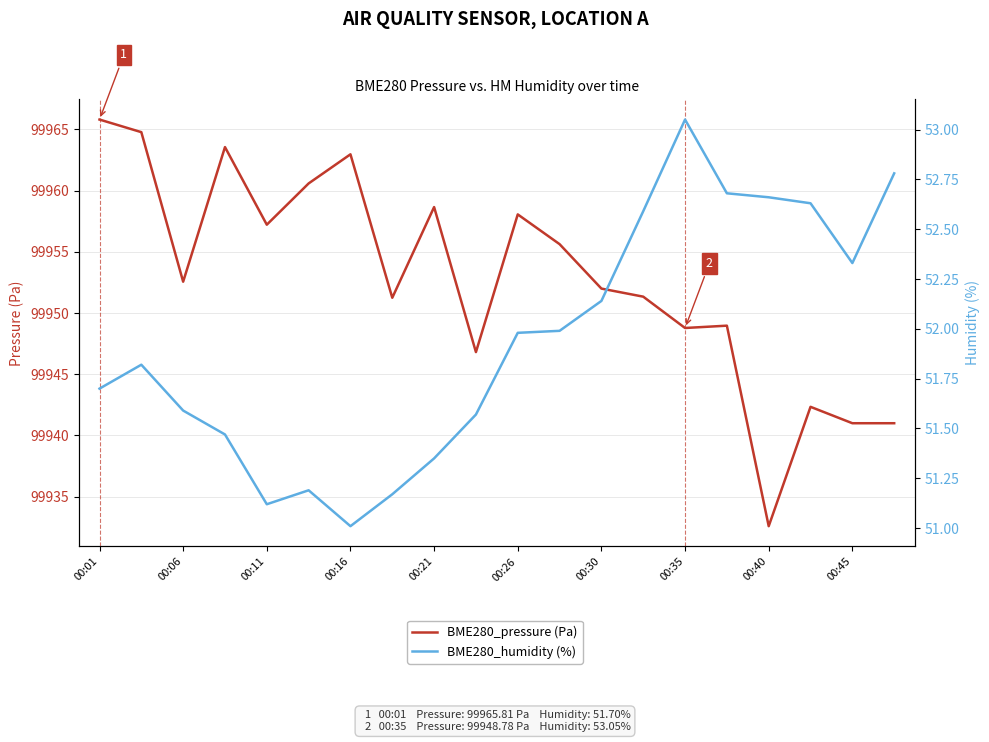

Which series has the widest spread of values?

BME280_pressure (Pa)